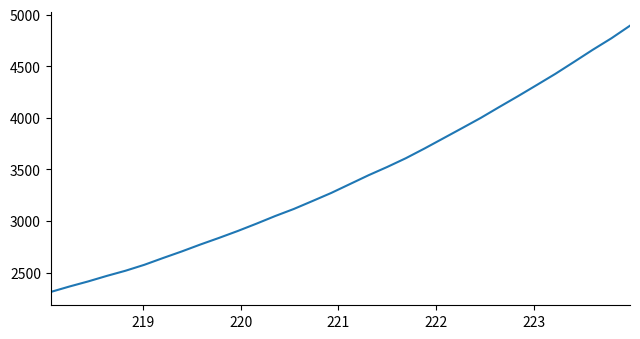

What is the maximum value shown in the chart?

4893.5